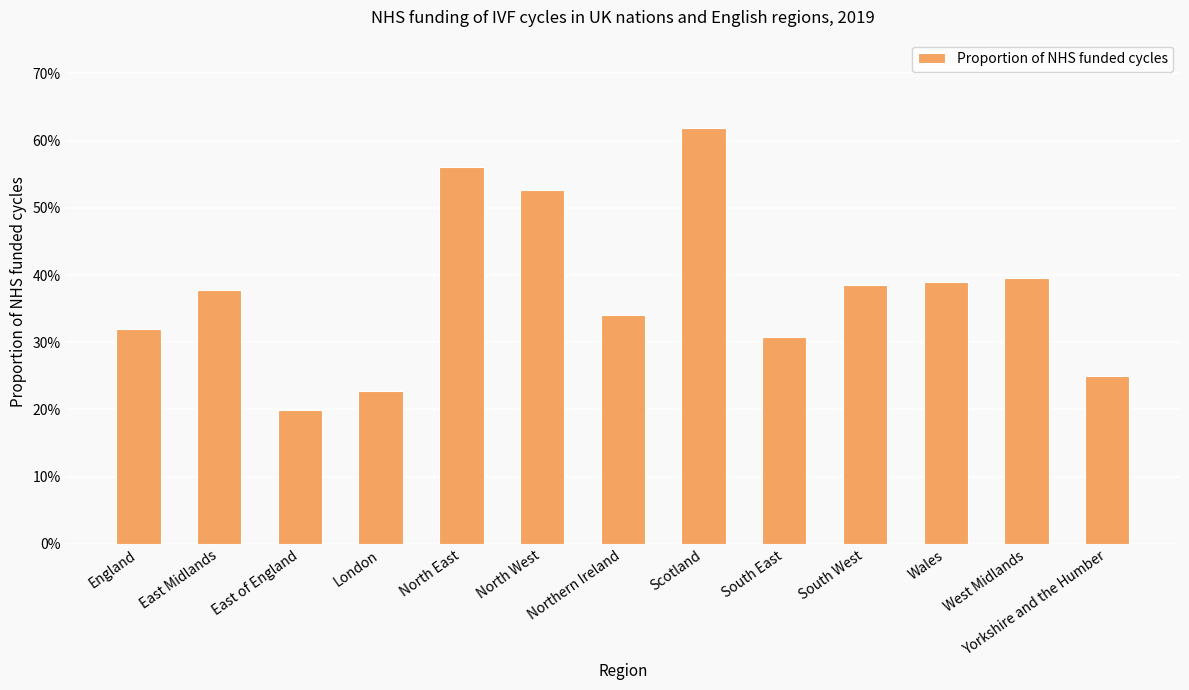

Reading left to right, list all the values displayed in this chart.

0.3	0.4	0.2	0.2	0.6	0.5	0.3	0.6	0.3	0.4	0.4	0.4	0.2